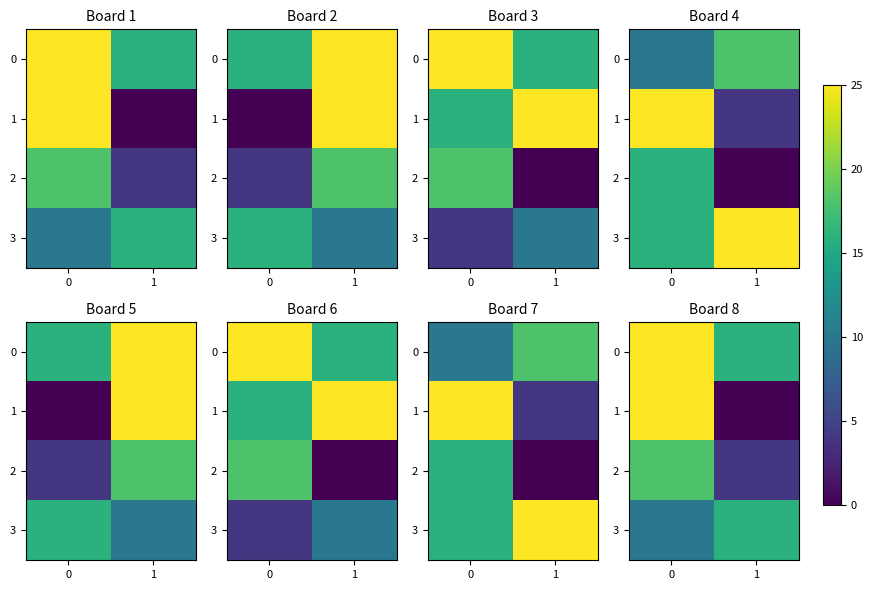

What is the sum of all 1 values?

25